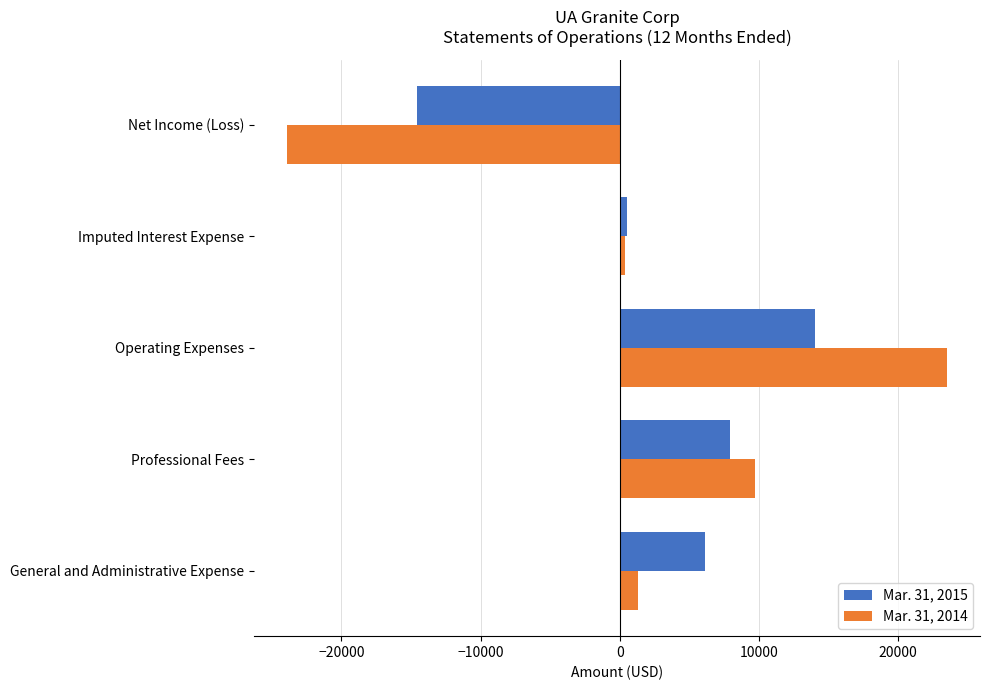

What is the total value across all series at Operating Expenses?

37574